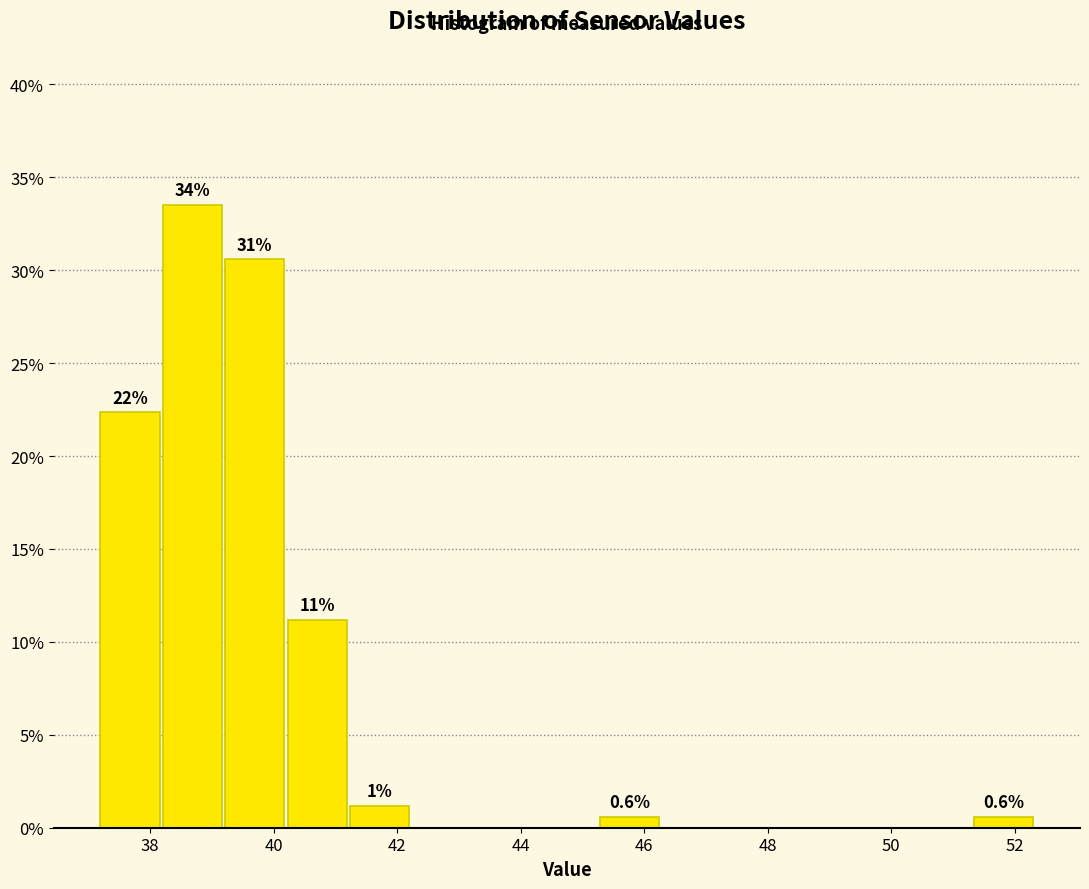

Over which range of the x-axis is the bar tallest?

38.2 to 39.2